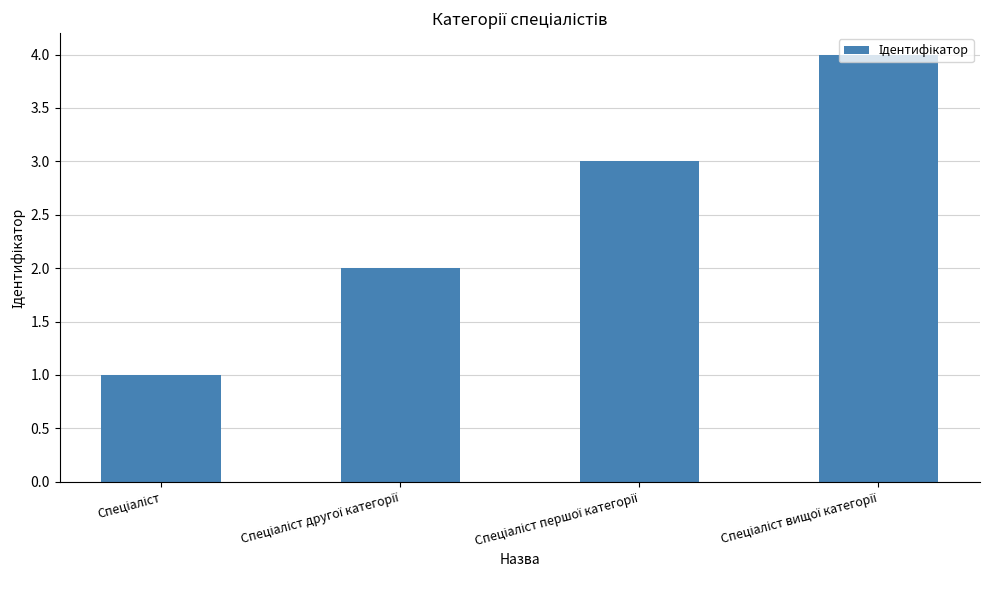

What is the minimum value shown in the chart?

1